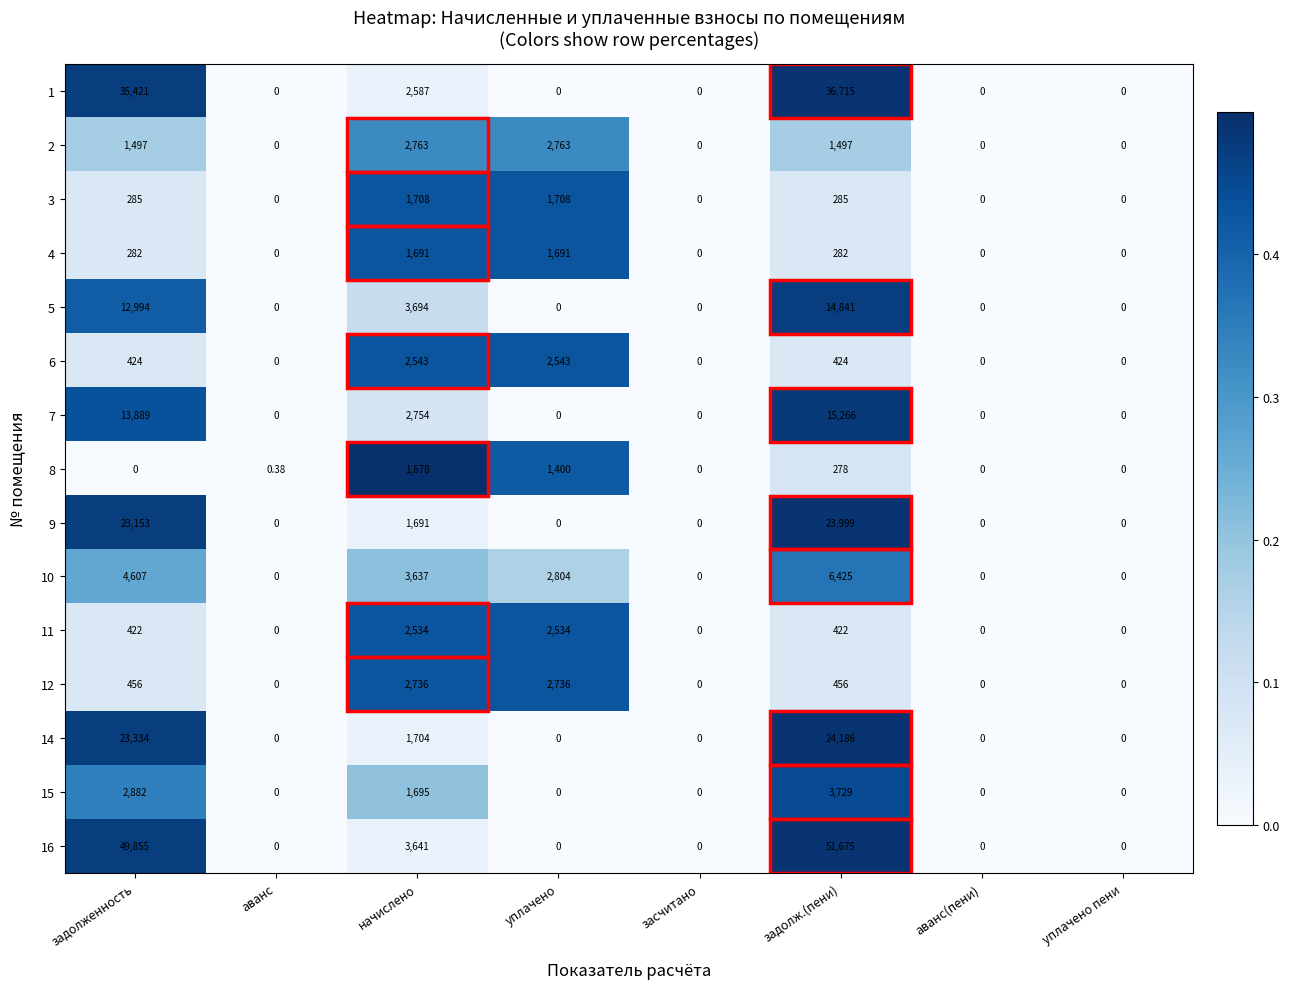

Where is 16 nearest to the value 25837?

начислено